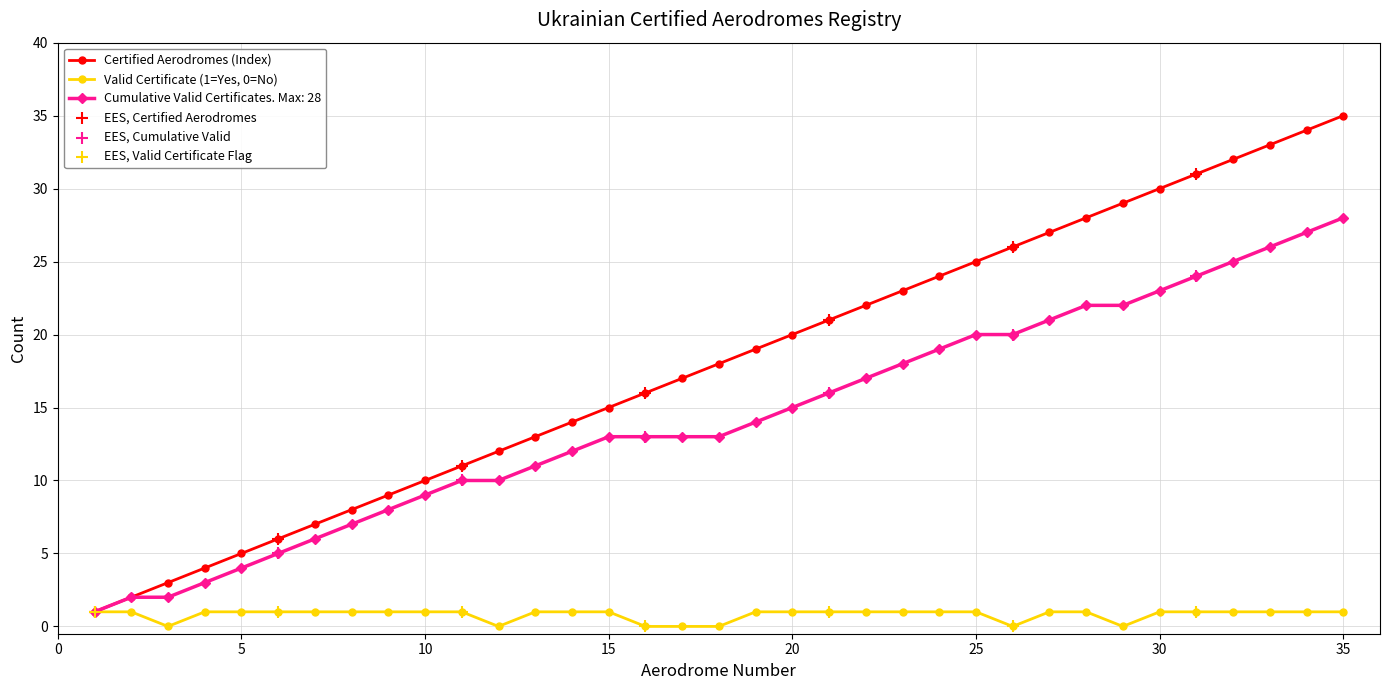

Which series has the largest range (max minus min)?

Certified Aerodromes (Index)